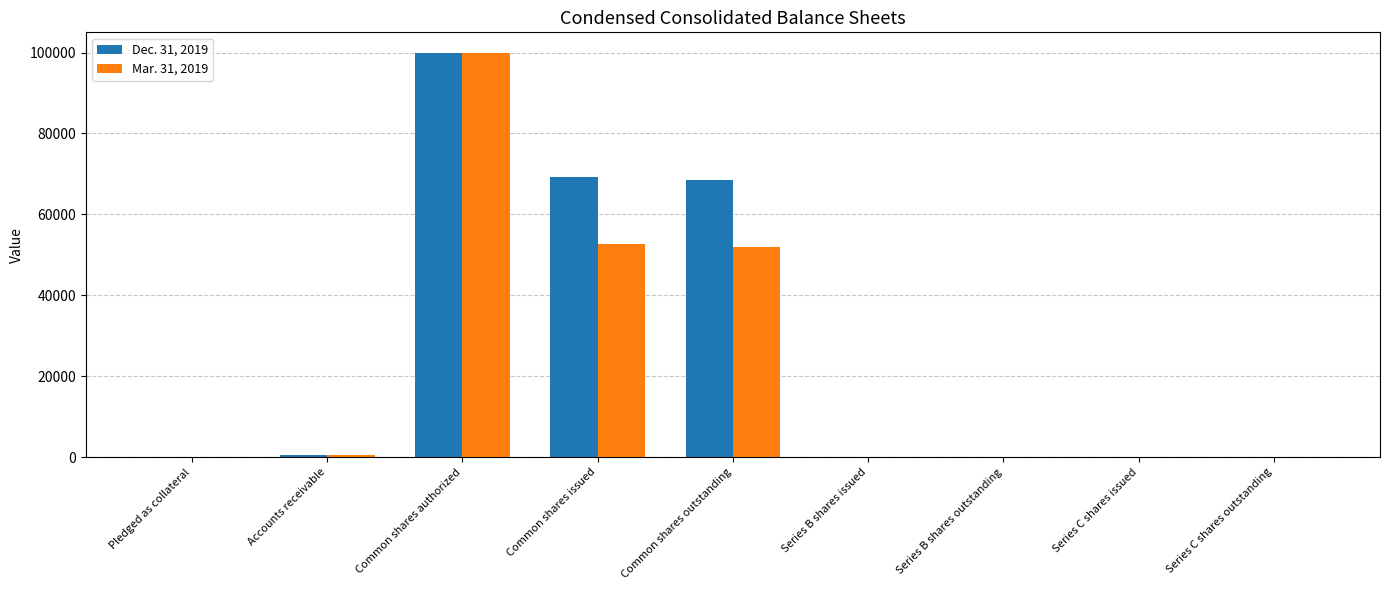

Is the value of Dec. 31, 2019 at Common shares authorized greater than the value of Mar. 31, 2019 at Common shares outstanding?

Yes